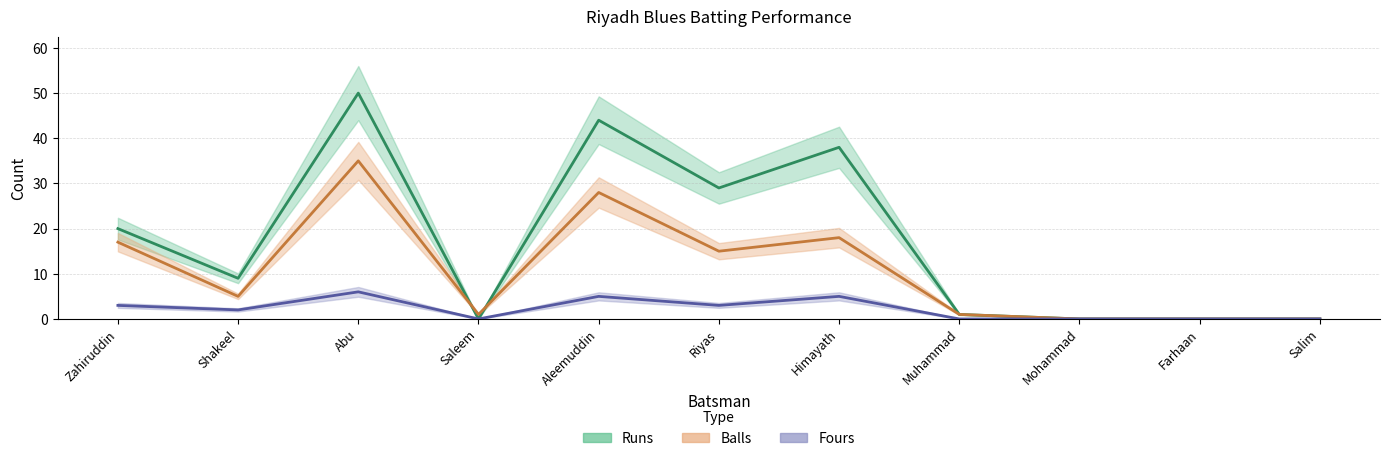

Rank the series at Farhaan from lowest to highest value.

runs, balls, fours